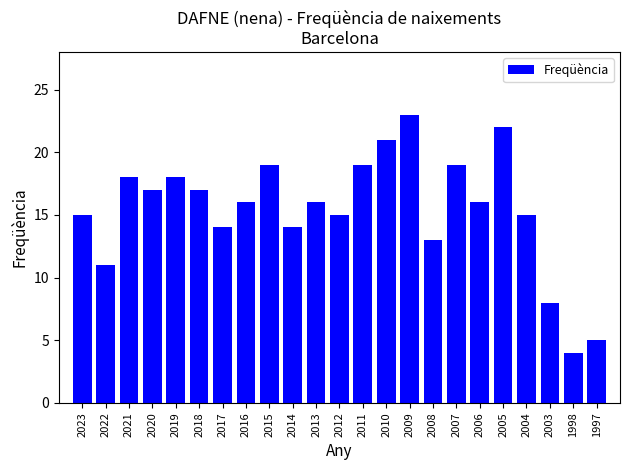

What is the sum of the values at 2009 and 2018?

40